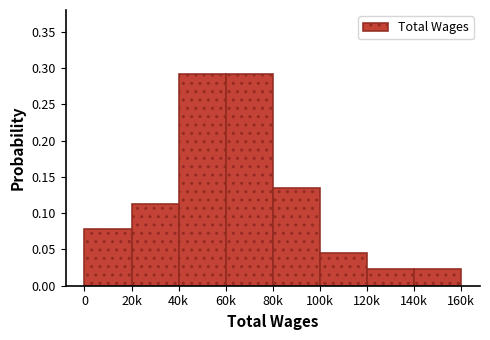

The chart shows a value of 0.5 at 40k. True or false?

False